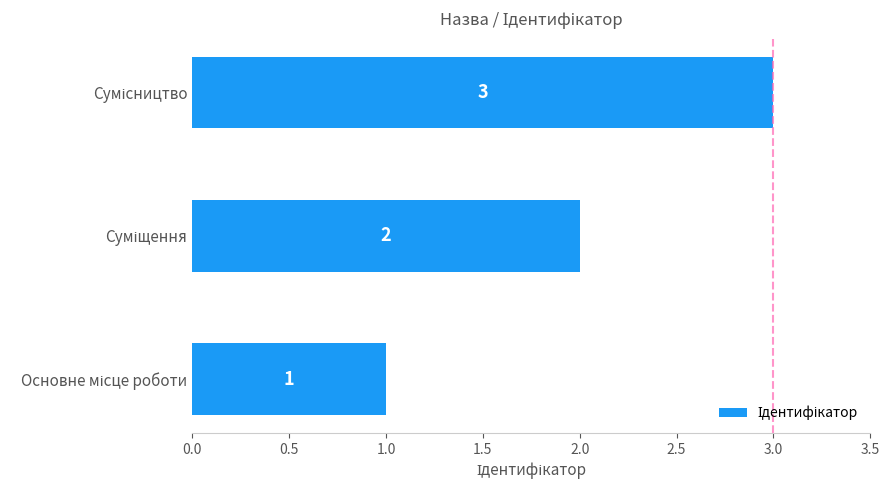

Are the bars horizontal?

Yes